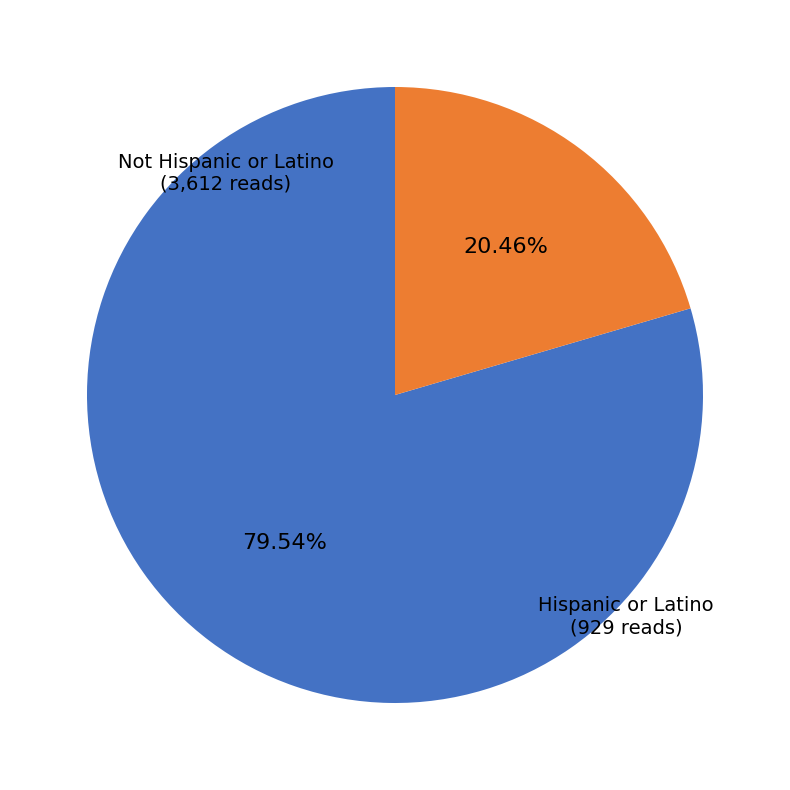

Is there any slice that represents more than half of the pie?

Yes